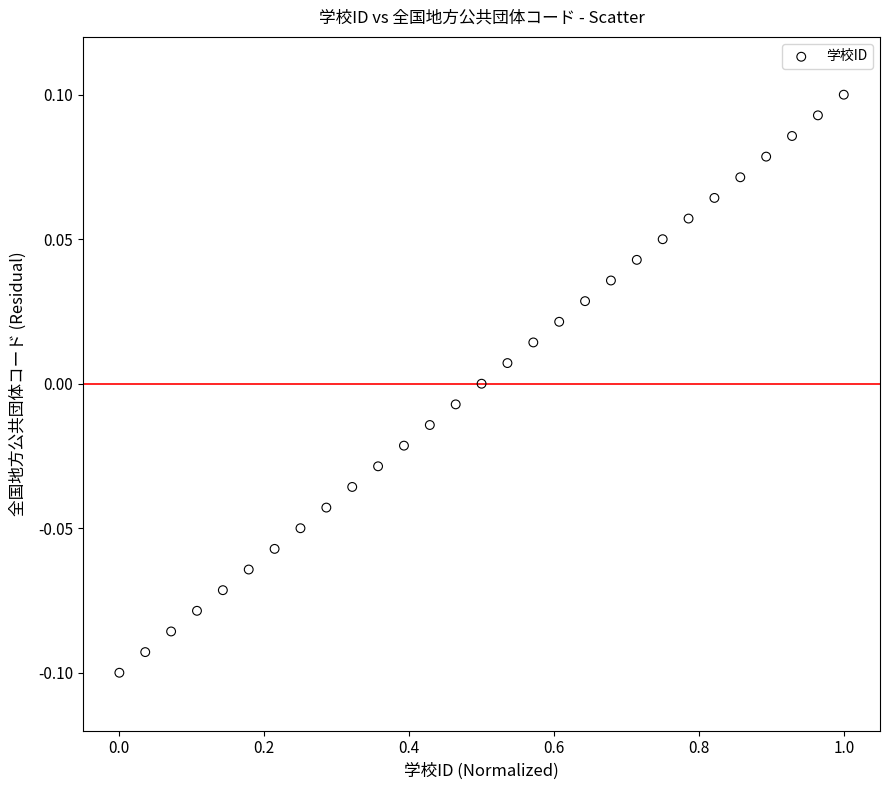

What is the range of X values (max minus min)?

1.0